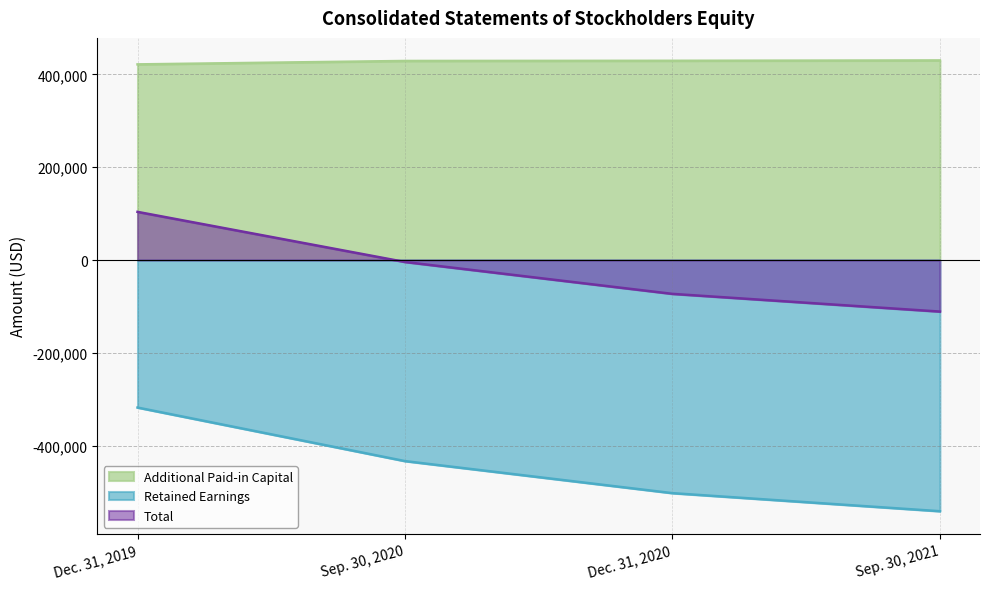

True or false: Additional Paid-in Capital and Total intersect in this chart.

False